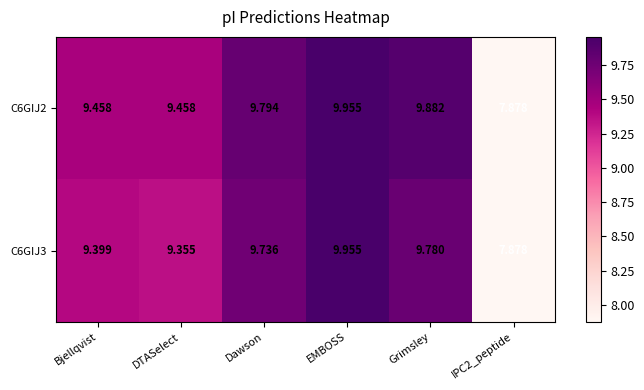

At which category is the sum across all series the highest?

EMBOSS